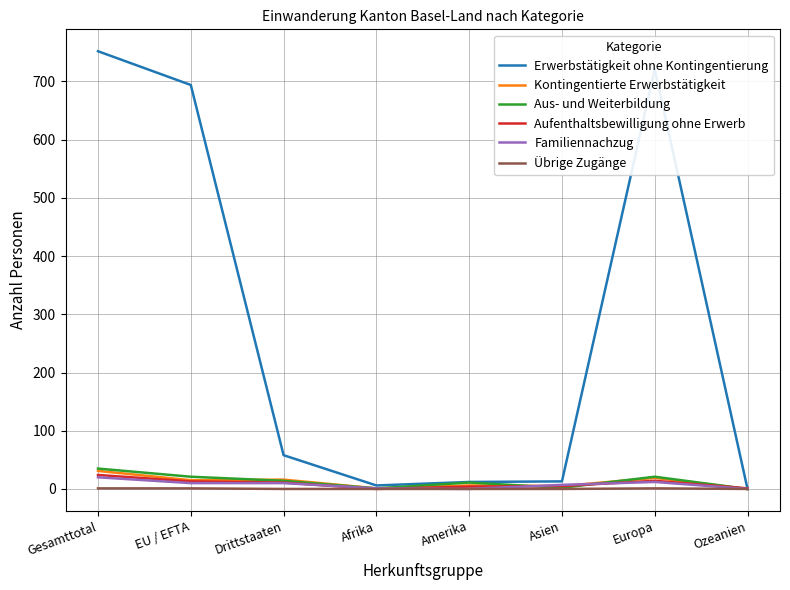

What is the average value of the Aufenthaltsbewilligung ohne Erwerb series?

9